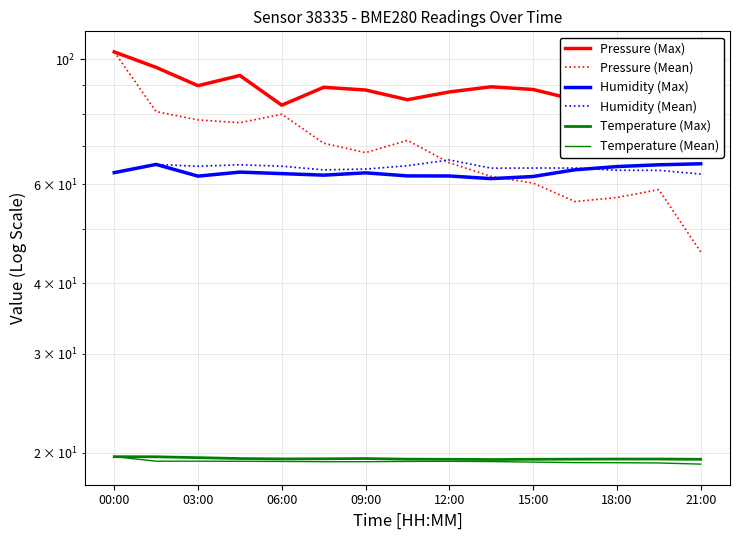

What is the minimum value for Temperature (Mean)?

19.1